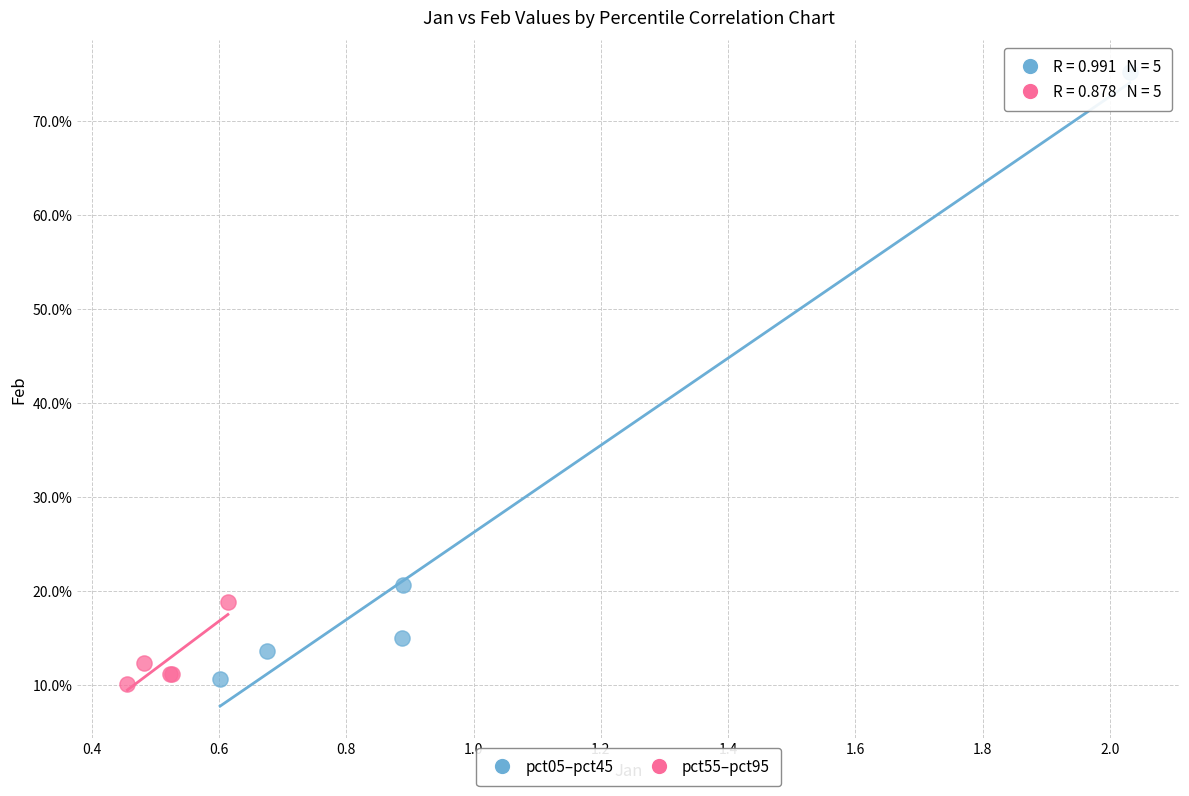

What are all the series names shown in the legend?

pct05–pct45, pct55–pct95